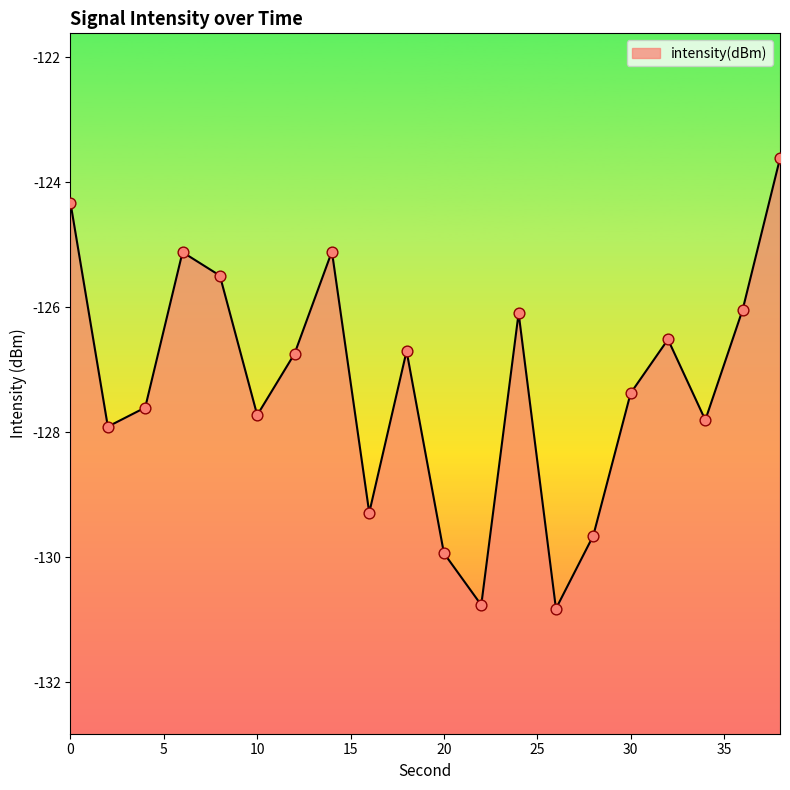

Which has a higher value, 14 or 38?

38